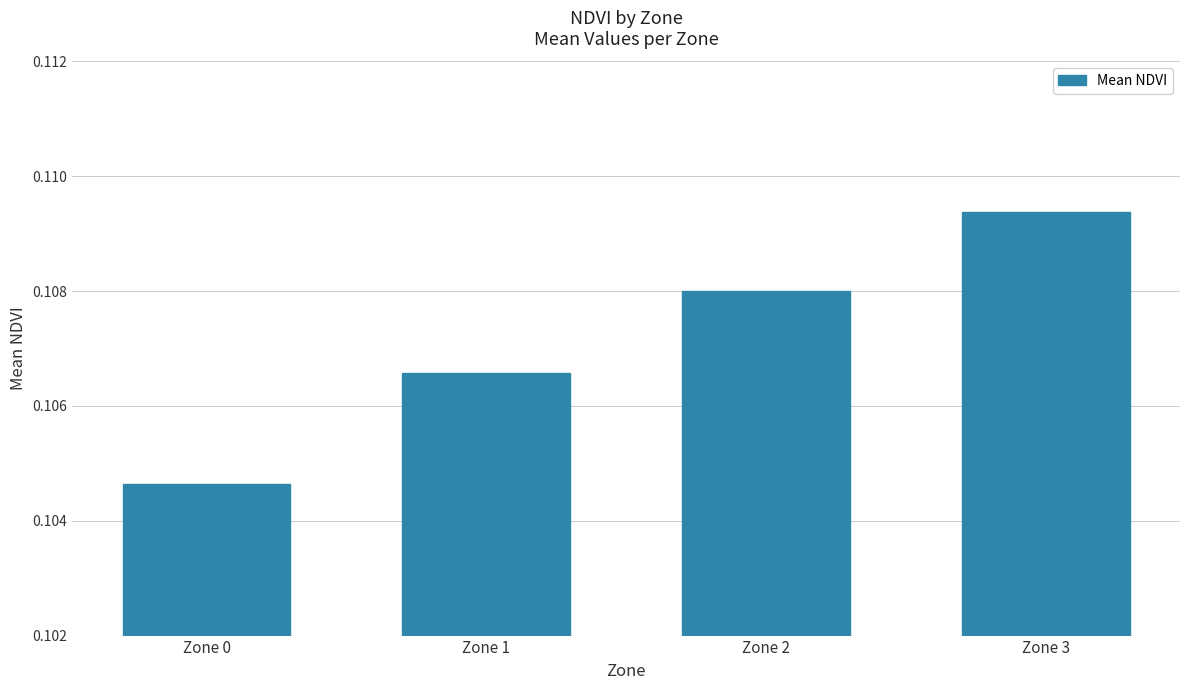

The value at Zone 0 is 0.2. True or false?

False